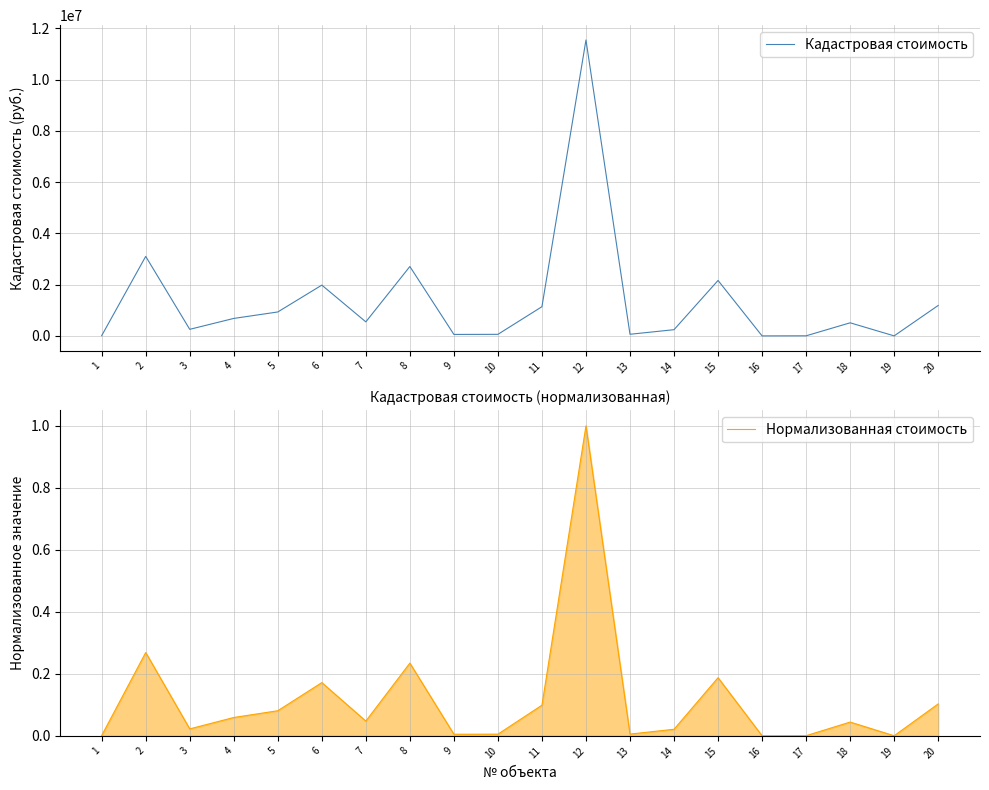

The Кадастровая стоимость series shows 306928.8 at 5. True or false?

False